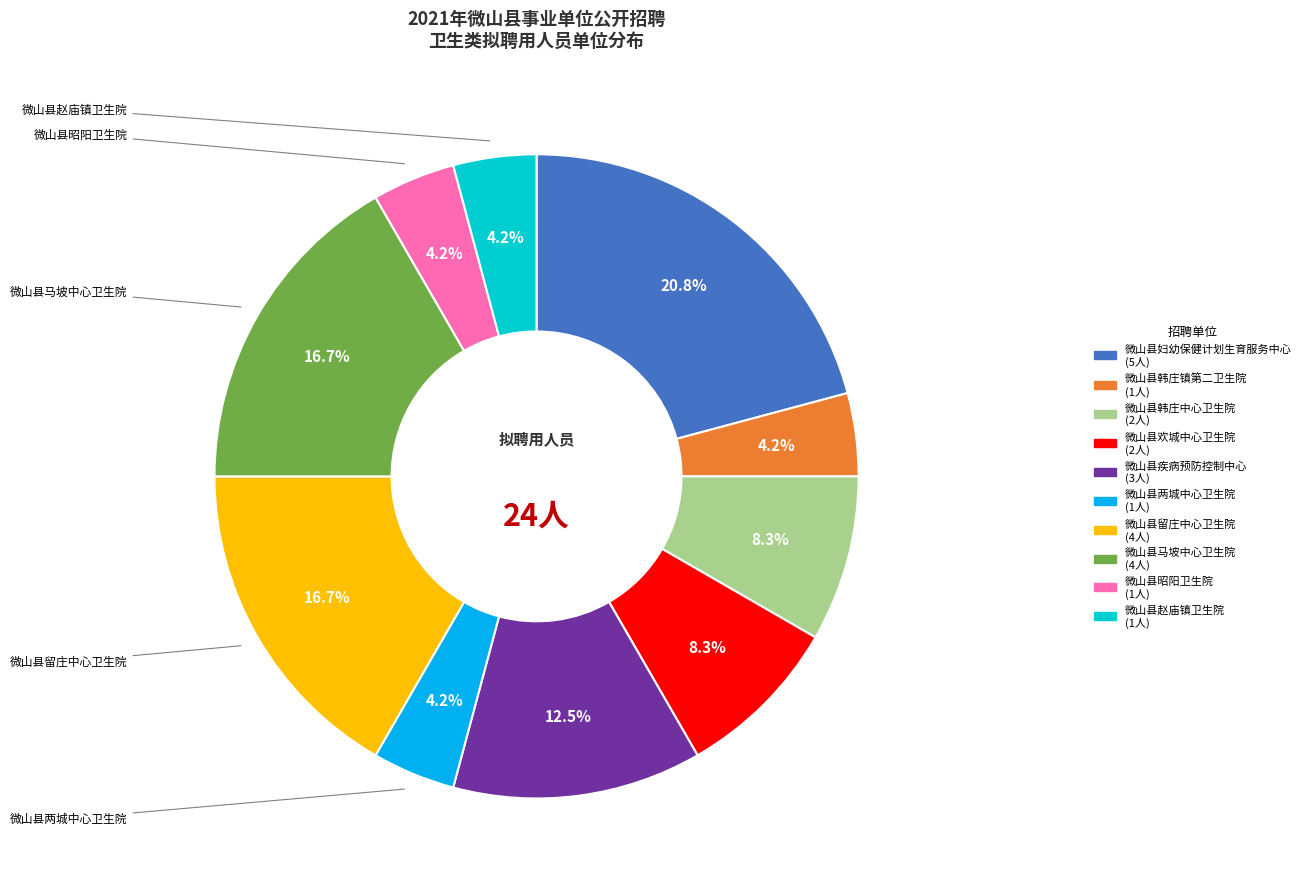

Is there a majority slice in this chart?

No